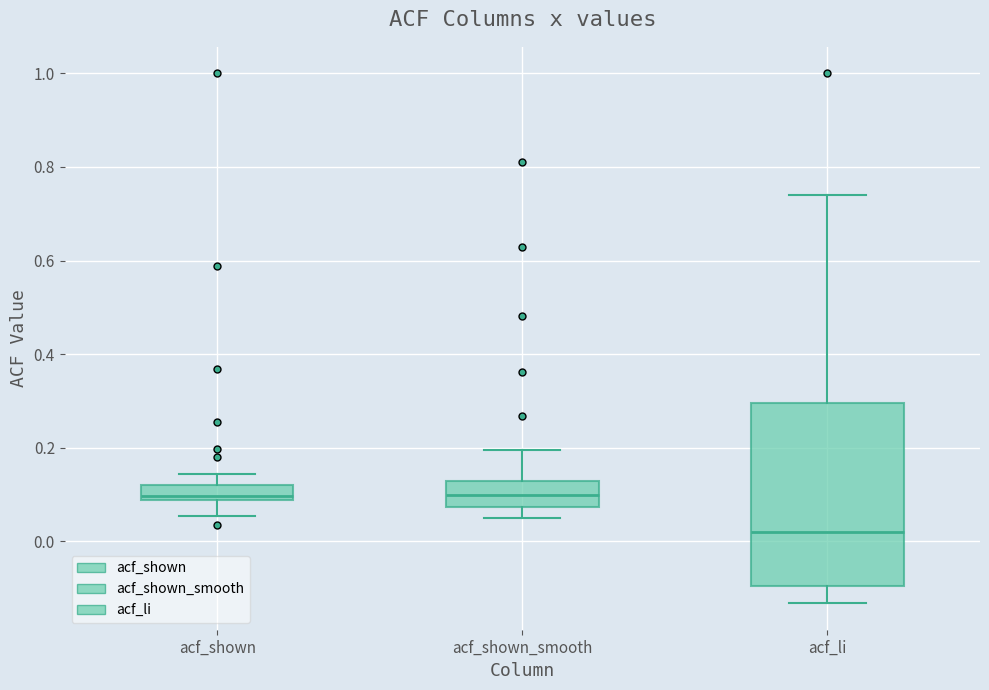

Reading left to right, read every box against the y-axis: the position of its median line, the range the box covers, and the ends of its whiskers. The values are not printed on the chart, so give them approximately, as read against the axis.

acf_shown: median 0.10, box 0.08 to 0.12, whiskers 0.06 to 0.14
acf_shown_smooth: median 0.10, box 0.08 to 0.12, whiskers 0.06 to 0.20
acf_li: median 0.02, box -0.10 to 0.30, whiskers -0.14 to 0.74